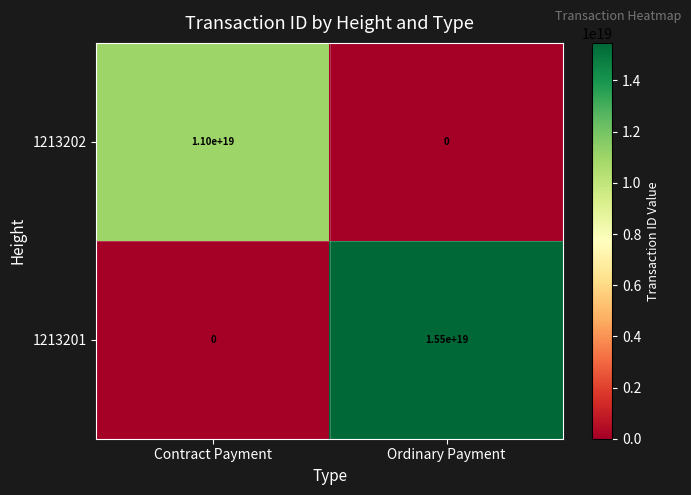

At which category does the chart reach its peak across all series?

Ordinary Payment